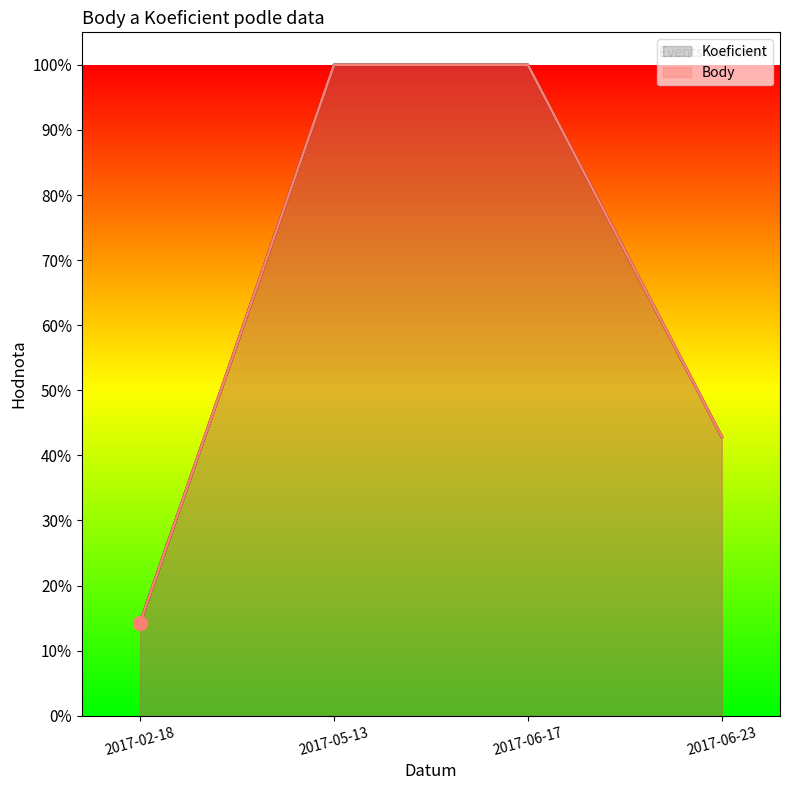

Which series has the largest range (max minus min)?

Koeficient